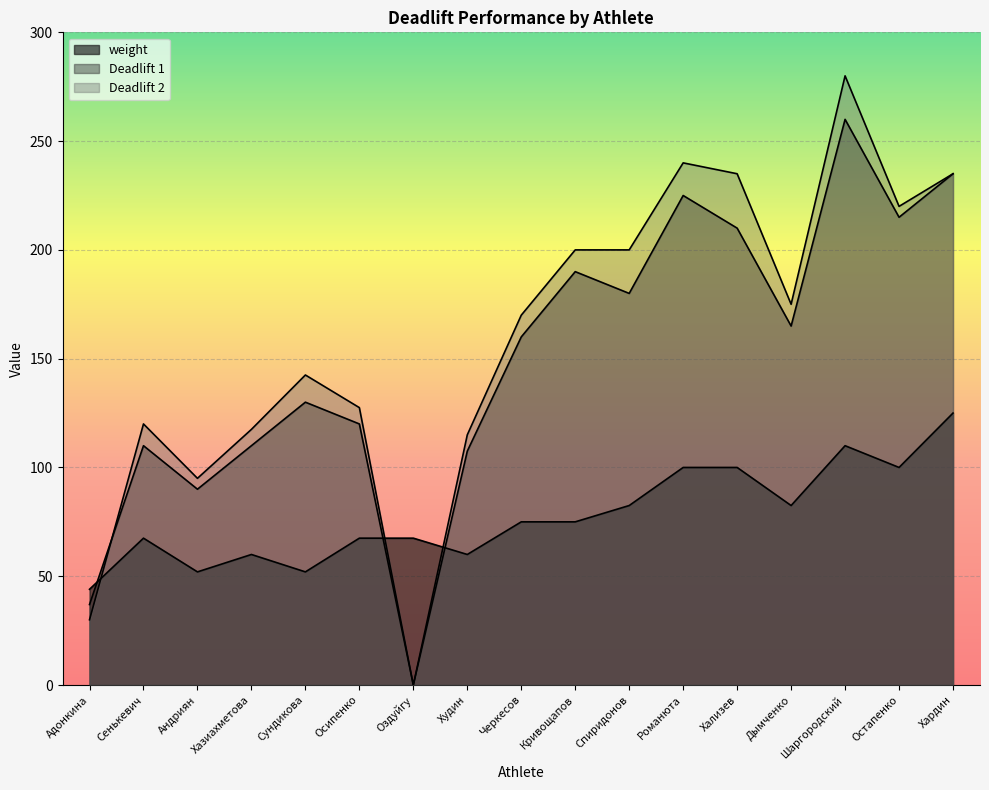

True or false: Deadlift 2 and weight intersect in this chart.

True